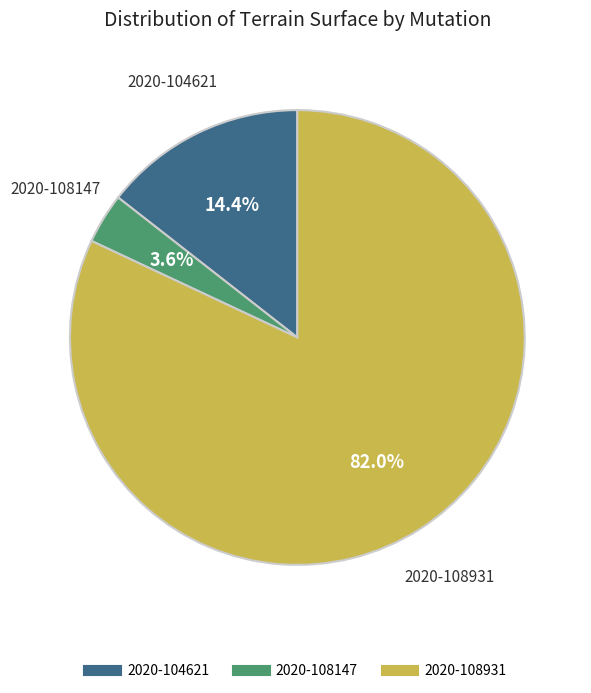

Does any single category account for the majority?

Yes